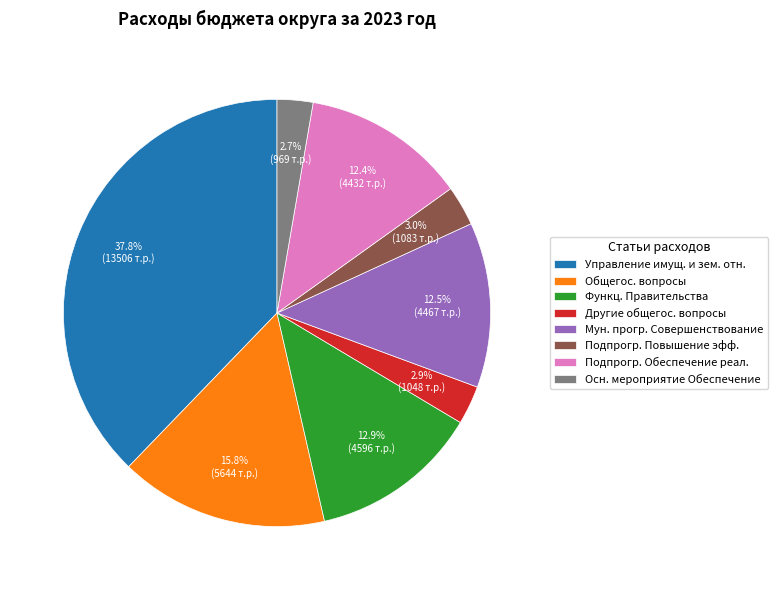

What is the largest slice in the pie chart?

Управление имущ. и зем. отн.